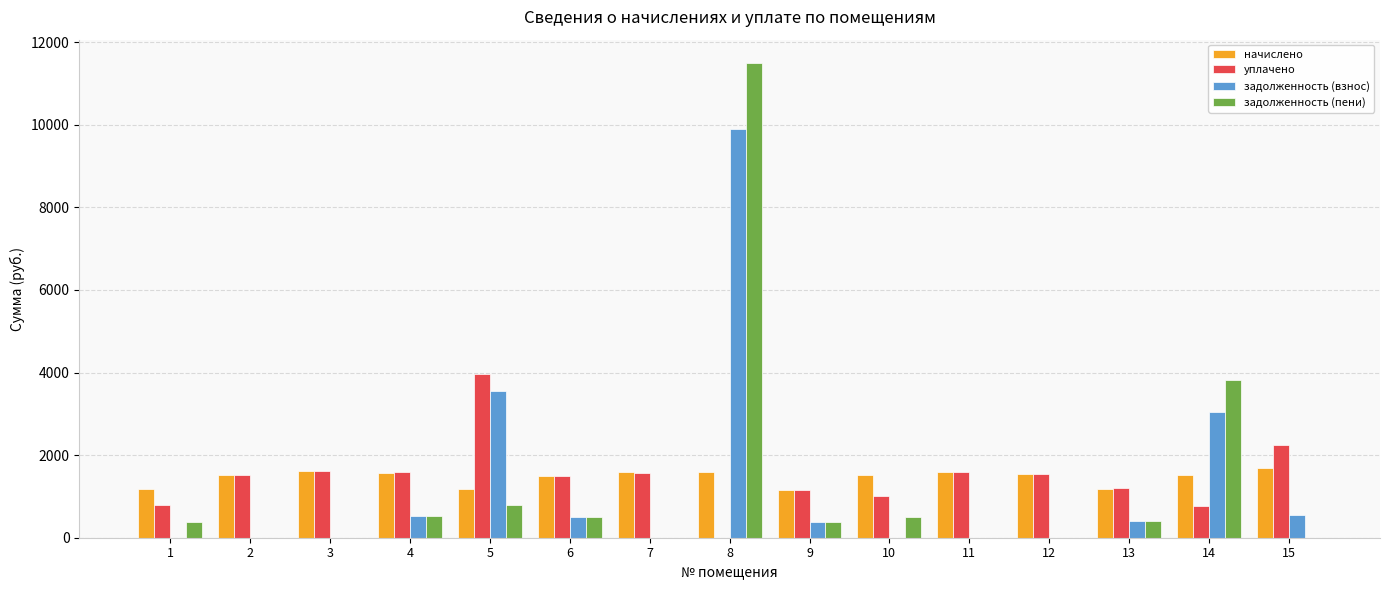

At which category is the sum across all series the highest?

8